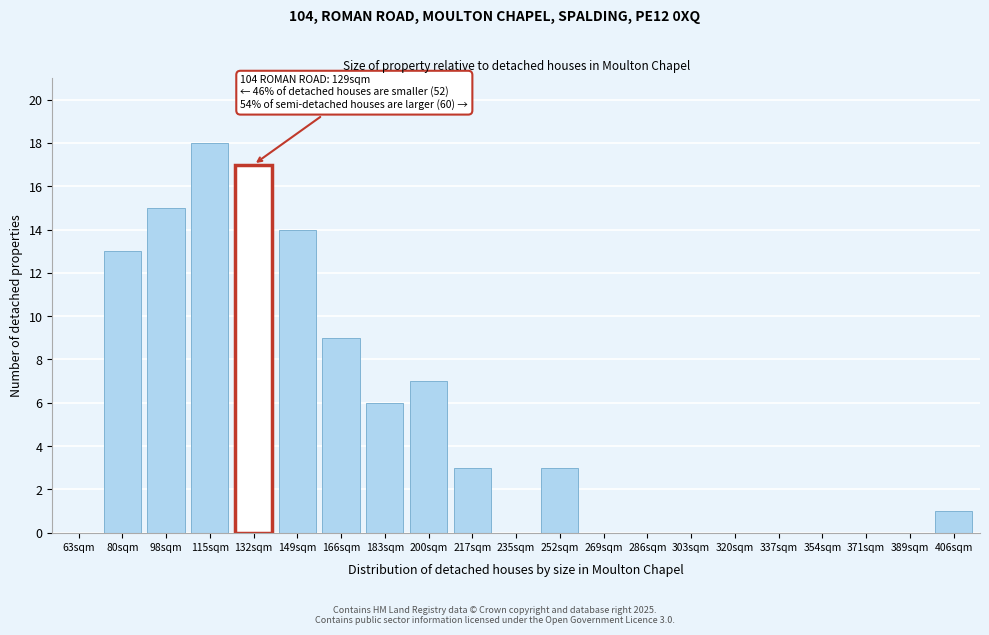

Reading right to left, extract all data points from this chart.

406sqm=1	389sqm=0	371sqm=0	354sqm=0	337sqm=0	320sqm=0	303sqm=0	286sqm=0	269sqm=0	252sqm=3	235sqm=0	217sqm=3	200sqm=7	183sqm=6	166sqm=9	149sqm=14	132sqm=17	115sqm=18	98sqm=15	80sqm=13	63sqm=0